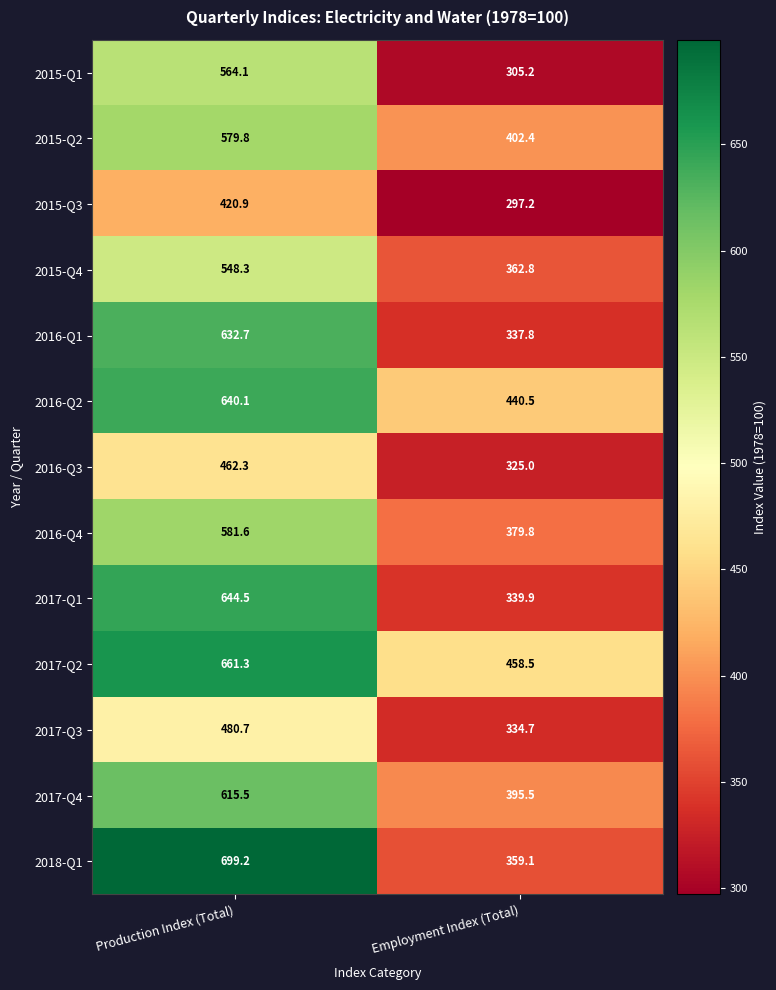

At Production Index (Total), list the series in order from smallest to largest.

2015-Q3, 2016-Q3, 2017-Q3, 2015-Q4, 2015-Q1, 2015-Q2, 2016-Q4, 2017-Q4, 2016-Q1, 2016-Q2, 2017-Q1, 2017-Q2, 2018-Q1